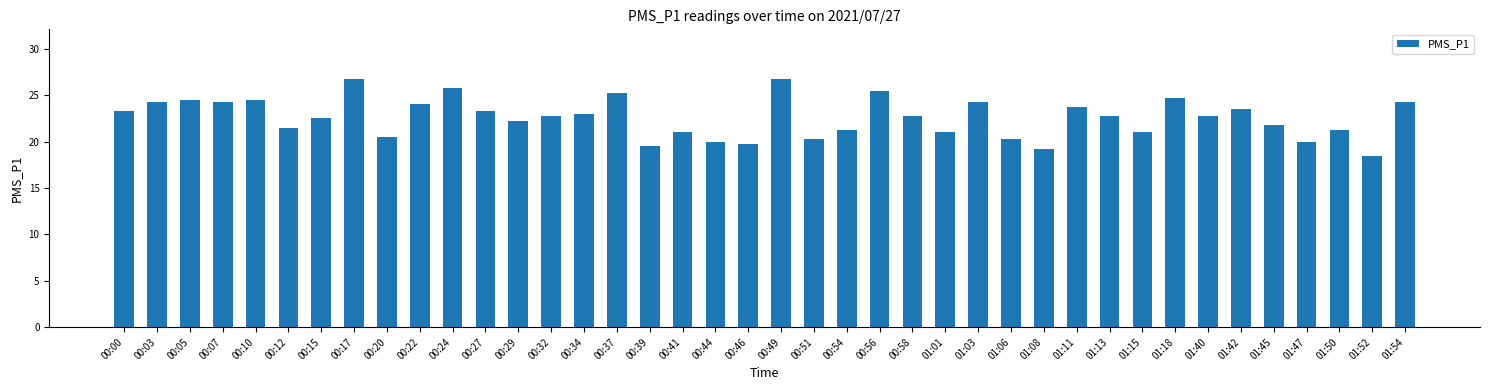

What is the maximum value shown in the chart?

26.8